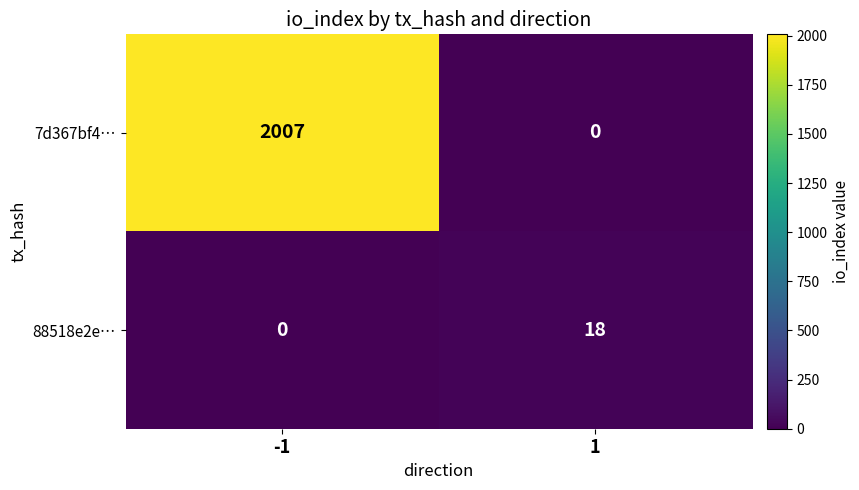

Which series has the largest range (max minus min)?

7d367bf4…